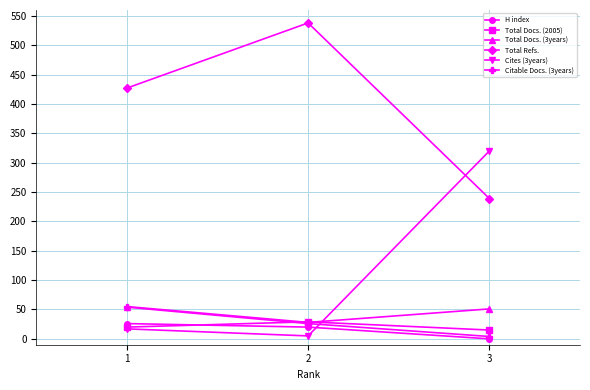

At how many categories does at least one series exceed 335?

2